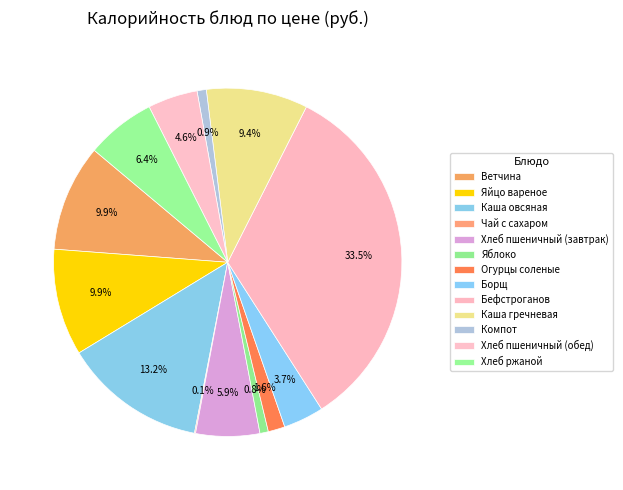

Is there any slice that represents more than half of the pie?

No